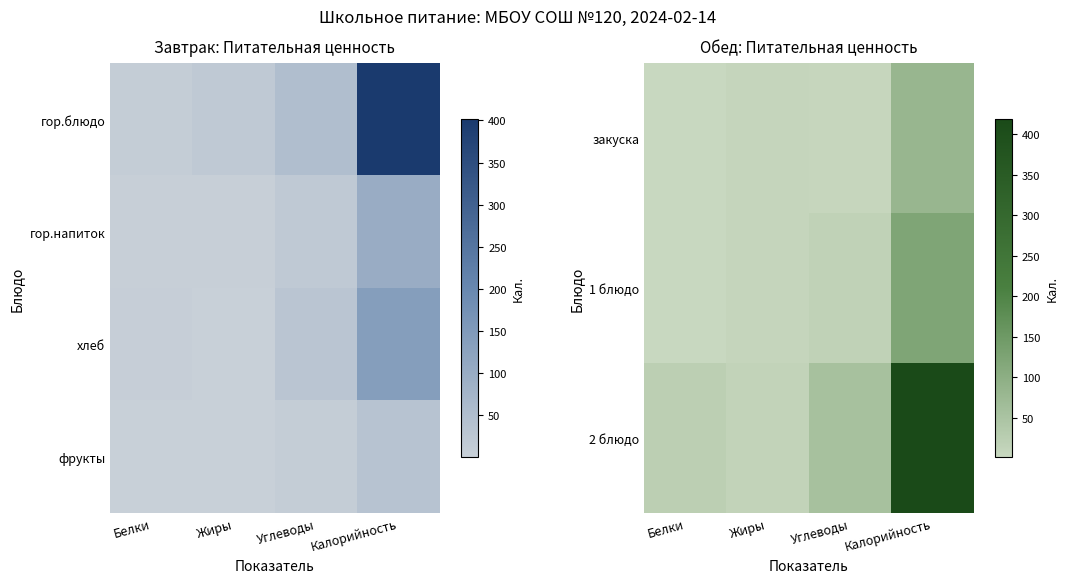

Rank the series at Белки from lowest to highest value.

фрукты, закуска, 1 блюдо, 2 блюдо